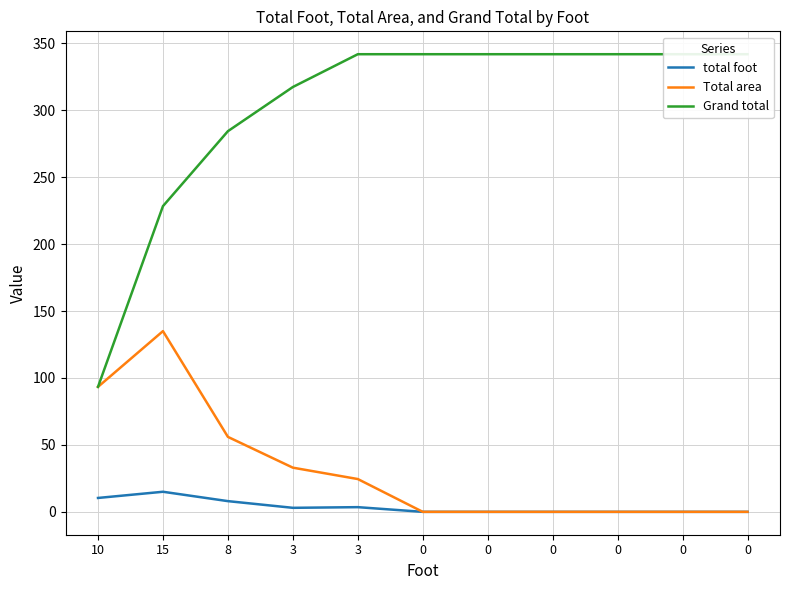

What is the total value across all series at 0?

341.9